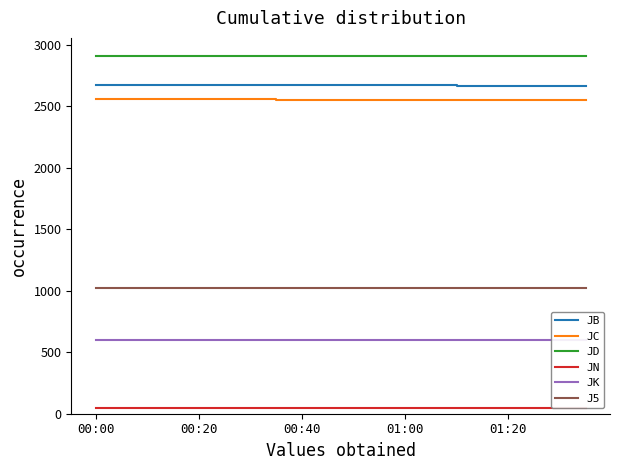

Reading left to right, list all the values displayed in this chart.

JB: 2675.0	2674.8	2674.1	2674.0	2673.7	2673.0	2672.3	2671.6	2670.9	2670.1	2669.9	2669.3	2669.0	2668.5	2667.5	2666.9	2666.1	2665.9	2665.1	2665.0
JC: 2556.1	2556.0	2556.0	2556.0	2555.6	2555.1	2554.4	2554.0	2553.6	2553.0	2553.0	2552.5	2552.0	2552.0	2551.3	2551.0	2550.5	2550.0	2550.0	2550.0
JD: 2912.0	2912.0	2911.9	2911.2	2911.0	2911.0	2910.1	2909.3	2908.9	2908.1	2908.0	2907.7	2907.1	2906.8	2906.1	2905.4	2905.0	2905.0	2904.4	2904.0
JN: 47.4	47.5	47.5	47.6	47.6	47.7	47.7	47.8	47.8	47.9	47.9	48.0	48.0	48.1	48.1	48.2	48.2	48.3	48.3	48.4
JK: 597.7	597.6	598.0	597.5	597.9	597.1	596.9	596.6	596.1	596.3	595.8	595.9	595.7	595.7	596.0	595.8	596.5	596.6	597.3	597.4
J5: 1019.2	1019.1	1019.1	1019.1	1019.1	1019.1	1019.1	1019.1	1019.1	1019.2	1019.4	1019.5	1019.5	1019.5	1019.5	1019.5	1019.5	1019.4	1019.4	1019.4